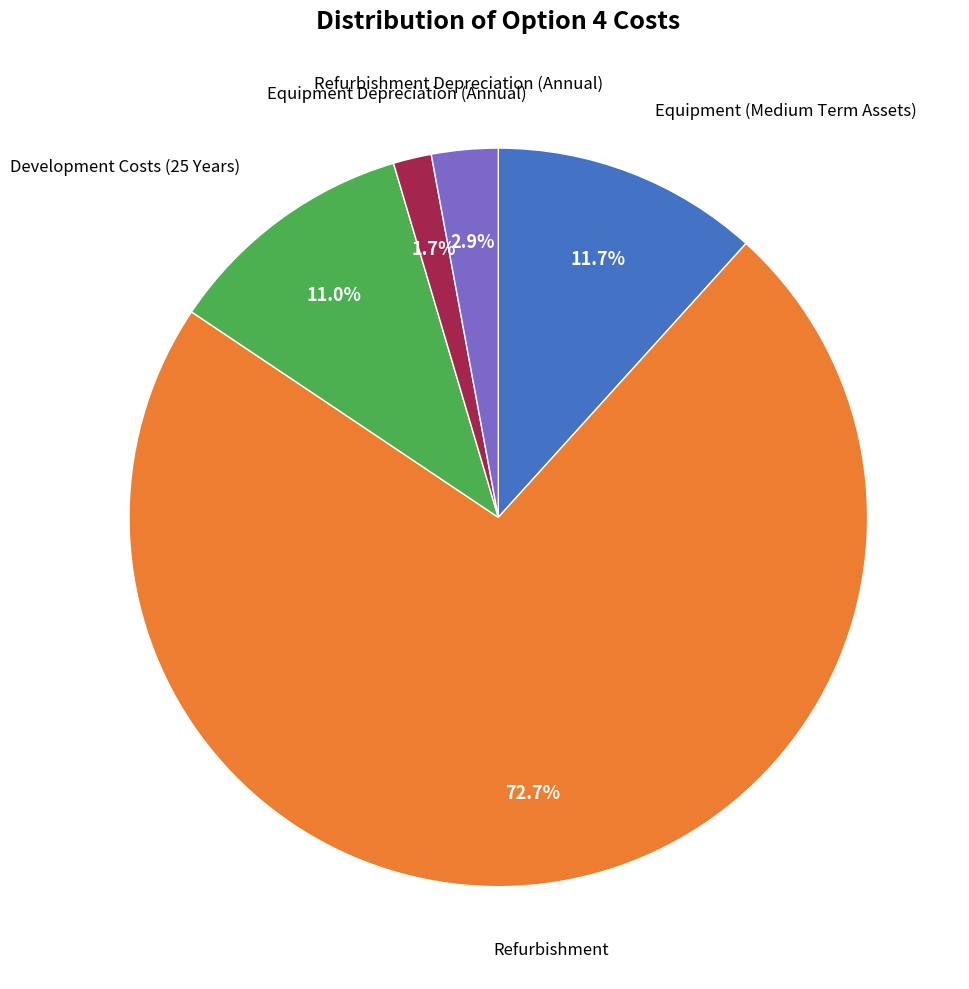

Is there a majority slice in this chart?

Yes